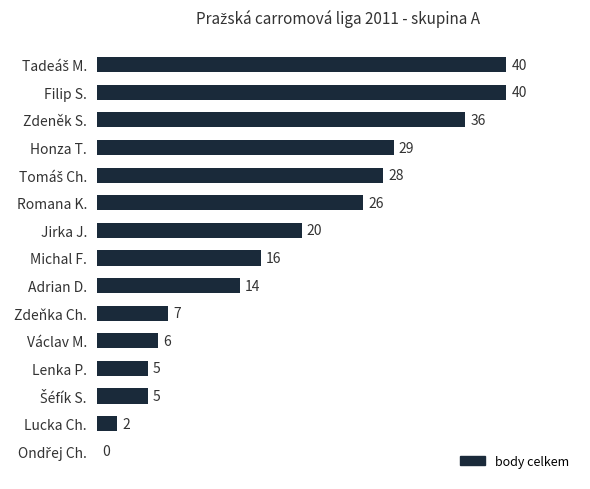

What is the maximum value shown in the chart?

40